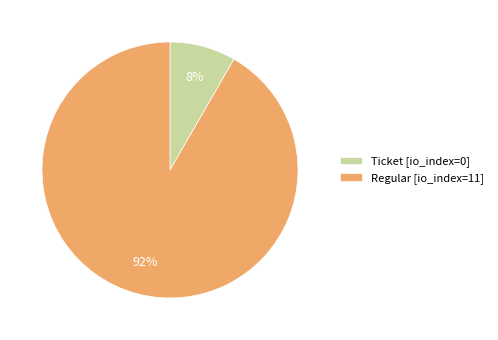

How many slices are in this pie chart?

2